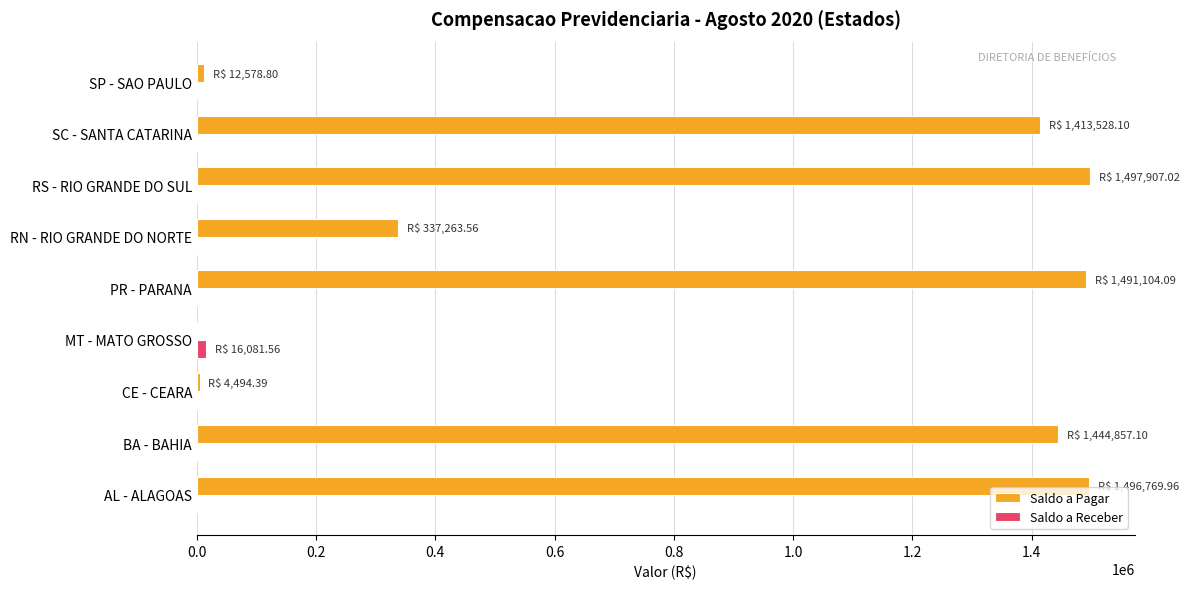

The Saldo a Pagar series shows 2682829.0 at RS - RIO GRANDE DO SUL. True or false?

False